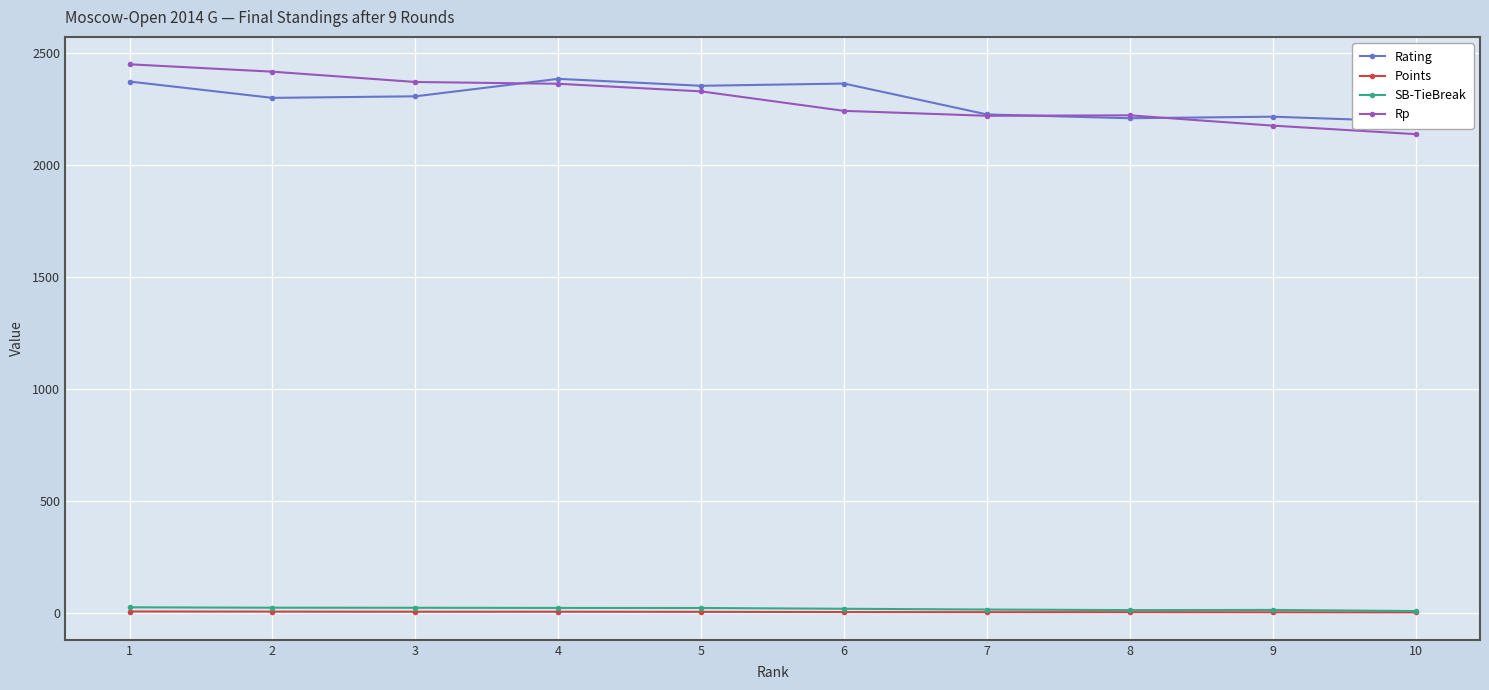

Is the value of Rating at 6 greater than the value of Rp at 4?

Yes